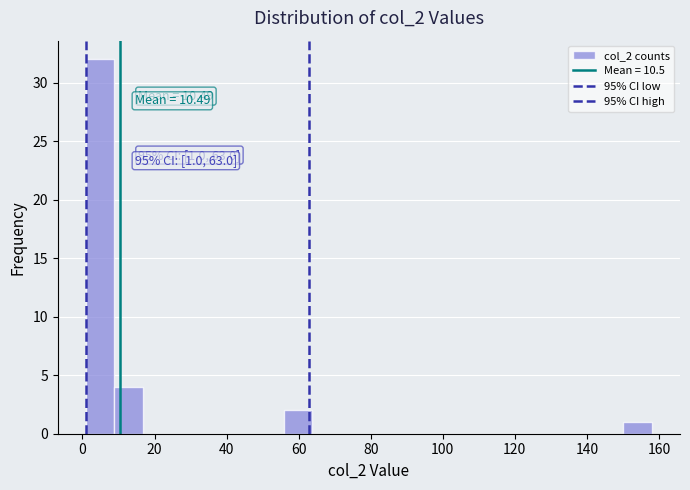

Around what value on the x-axis is the tallest bar? Give the approximate position of its centre, as read against the axis.

4